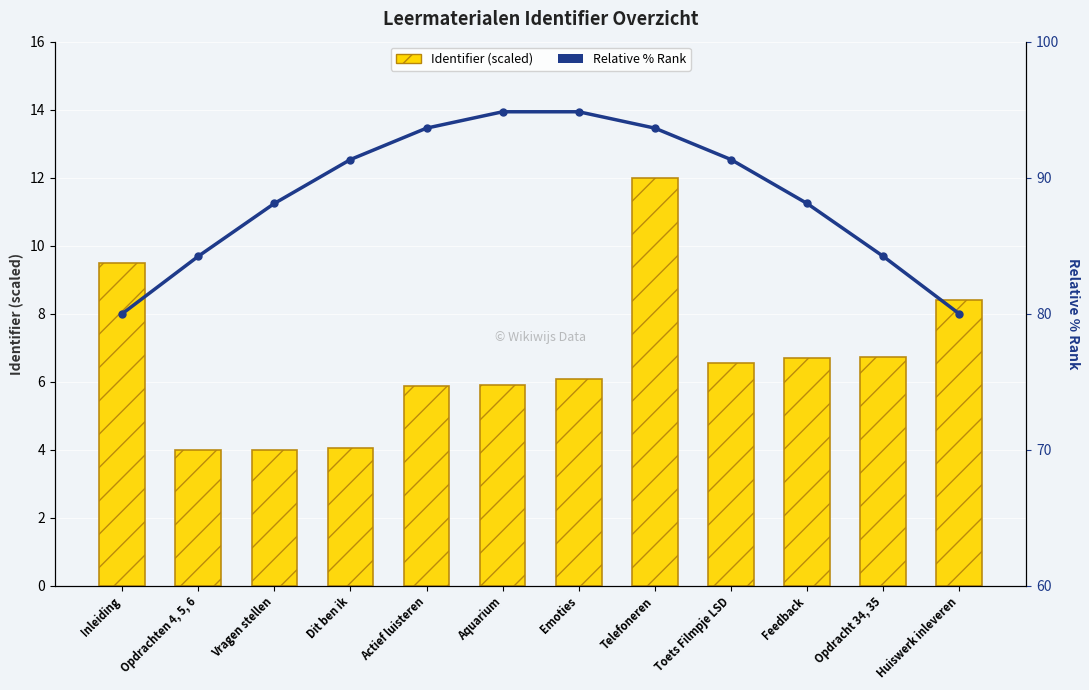

What position from the right is Opdrachten 4, 5, 6?

11